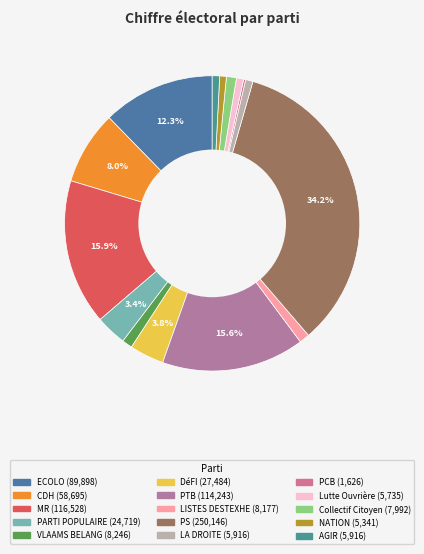

Is there any slice that represents more than half of the pie?

No